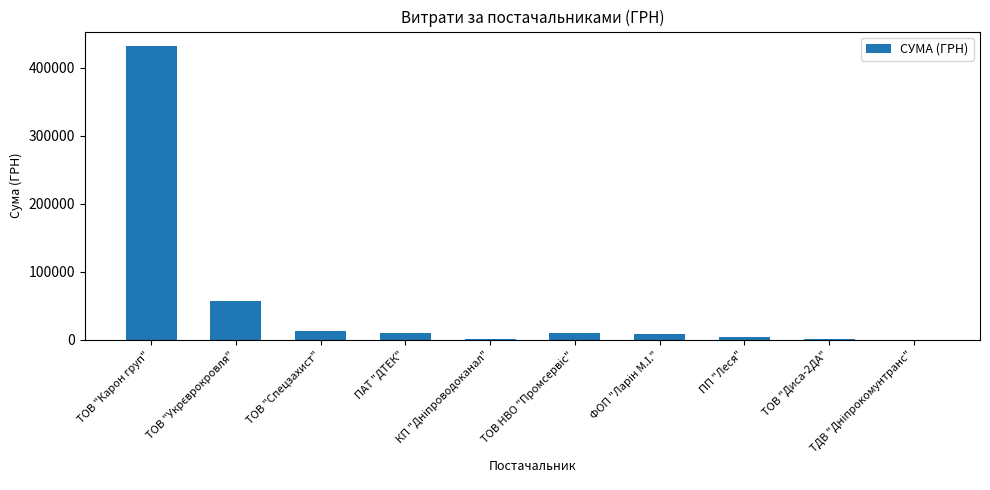

What is the maximum value shown in the chart?

431806.2